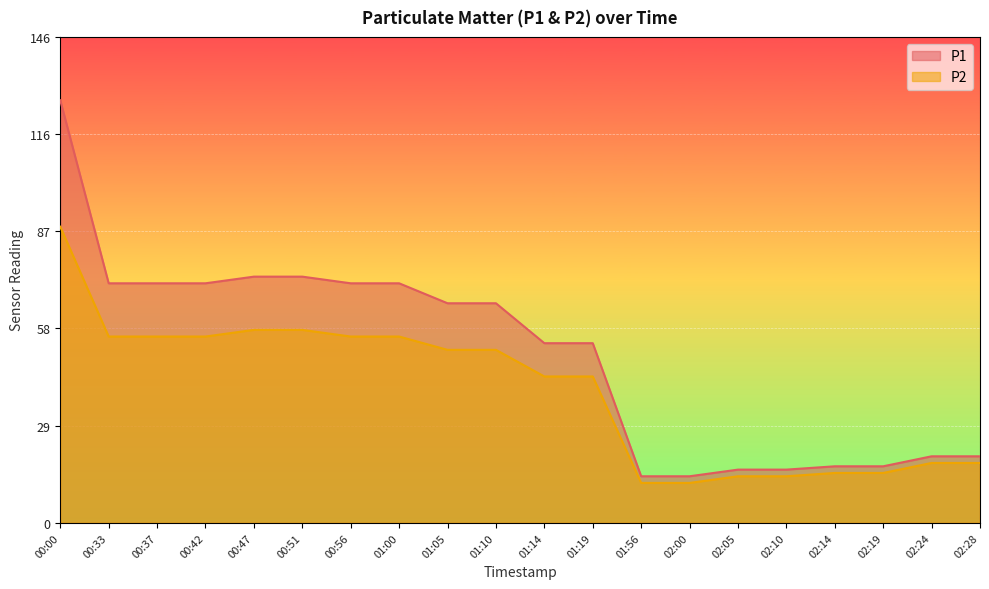

Which series changed the most between 00:37 and 00:51?

P1